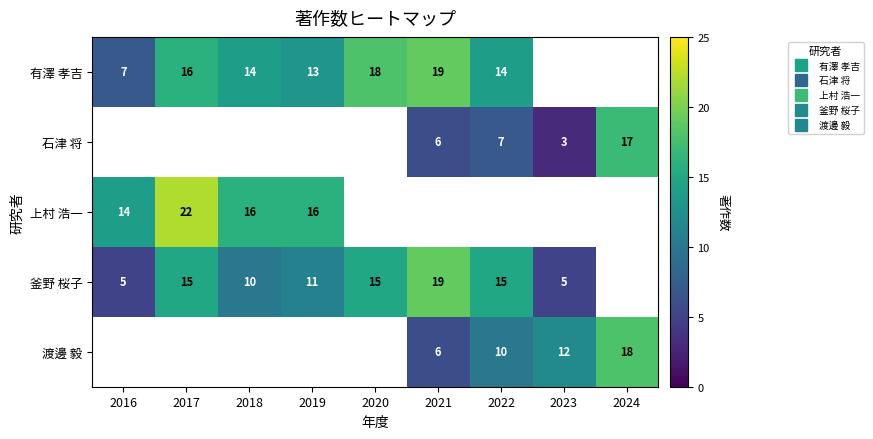

Which series changed the most between 2017 and 2020?

有澤 孝吉